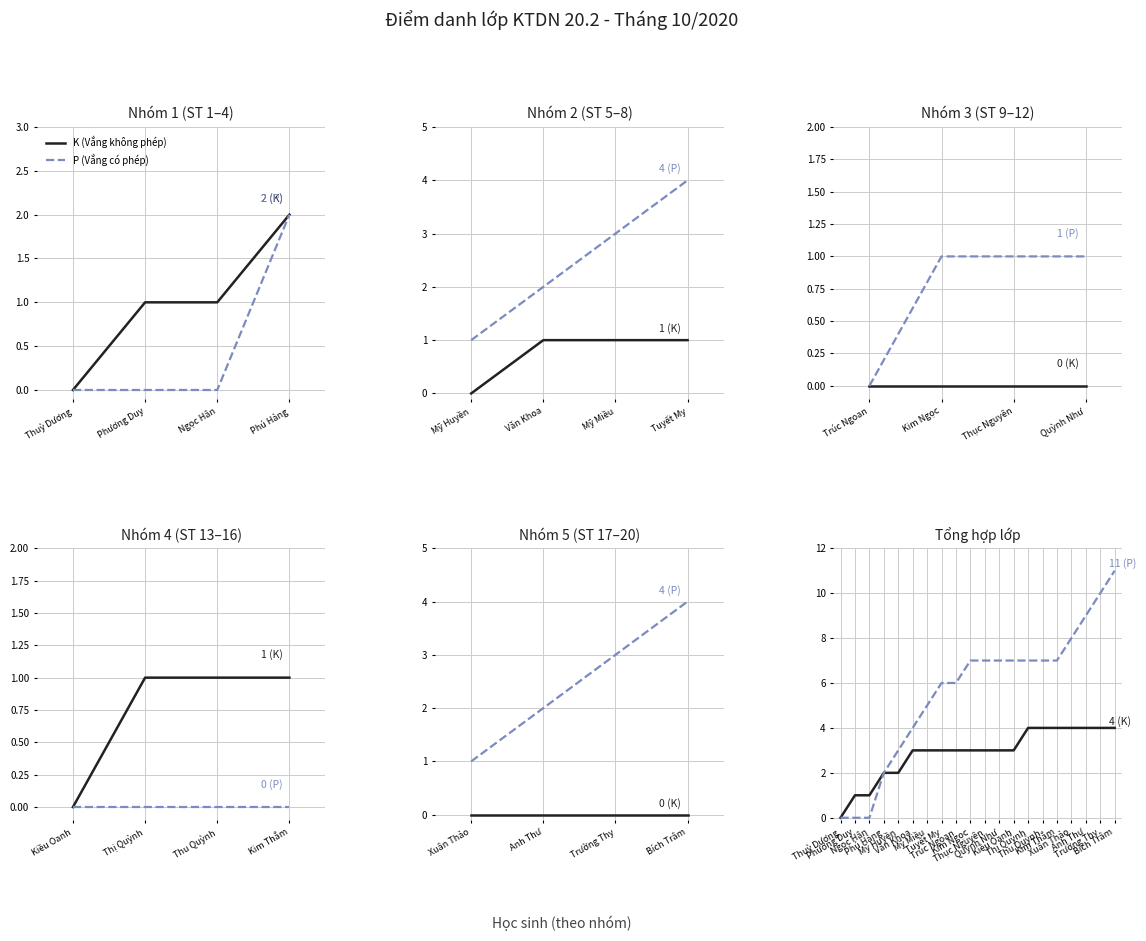

True or false: P (Vắng có phép) has a value of 0 at Phương Duy.

True